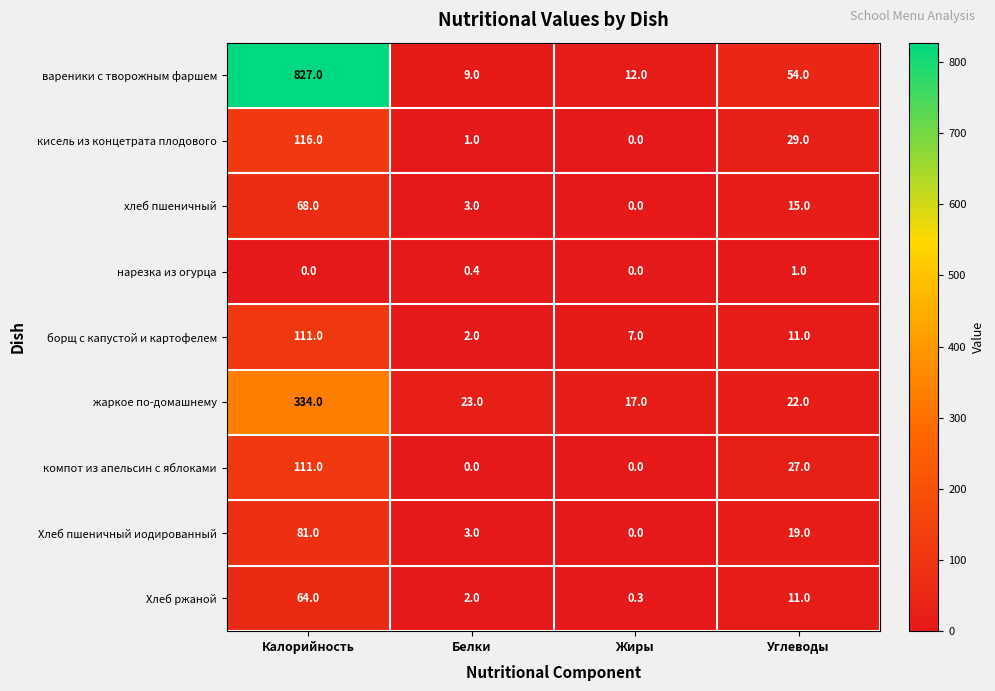

What is the difference between the Хлеб пшеничный иодированный values at Жиры and Углеводы?

19.0